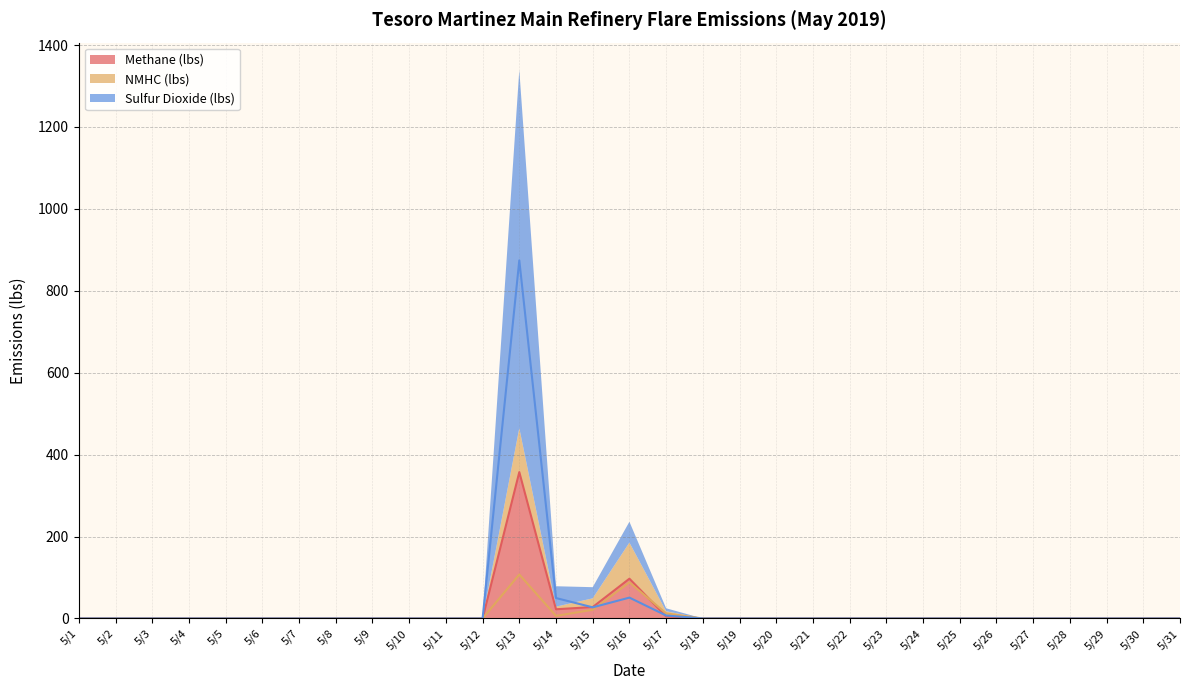

List the labels in order of Methane (lbs) value, largest first.

5/13, 5/16, 5/15, 5/14, 5/17, 5/1, 5/2, 5/3, 5/4, 5/5, 5/6, 5/7, 5/8, 5/9, 5/10, 5/11, 5/12, 5/18, 5/19, 5/20, 5/21, 5/22, 5/23, 5/24, 5/25, 5/26, 5/27, 5/28, 5/29, 5/30, 5/31